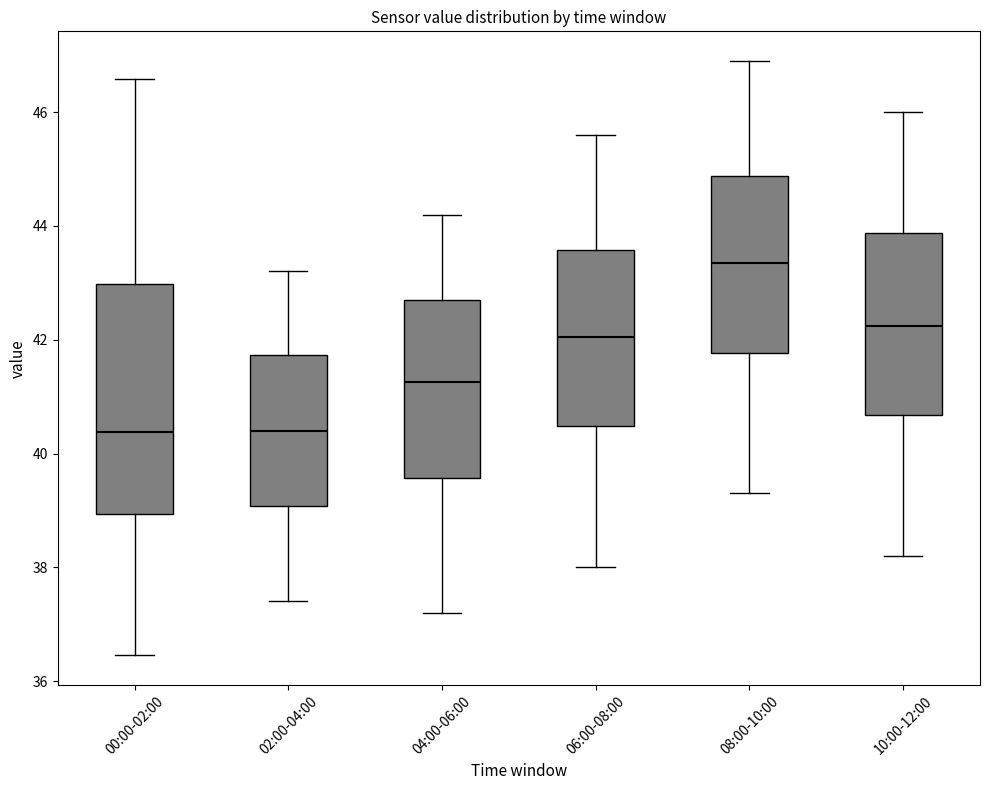

Which box is the tallest, from its lower edge to its upper edge?

00:00-02:00